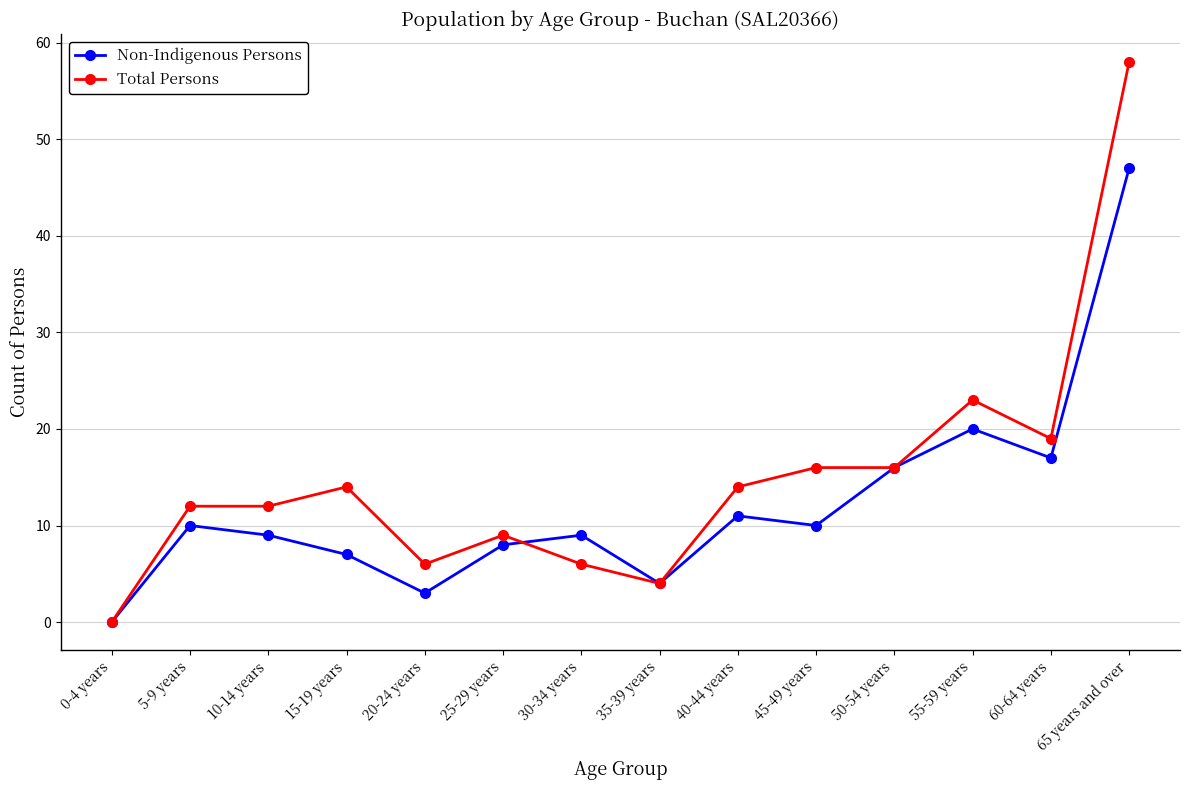

Which series has the largest total across all categories?

Total Persons